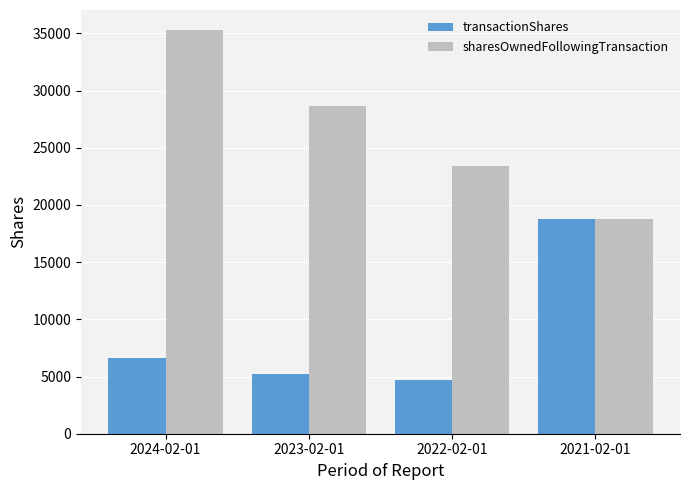

What is the difference between the maximum and minimum values in the sharesOwnedFollowingTransaction series?

16488